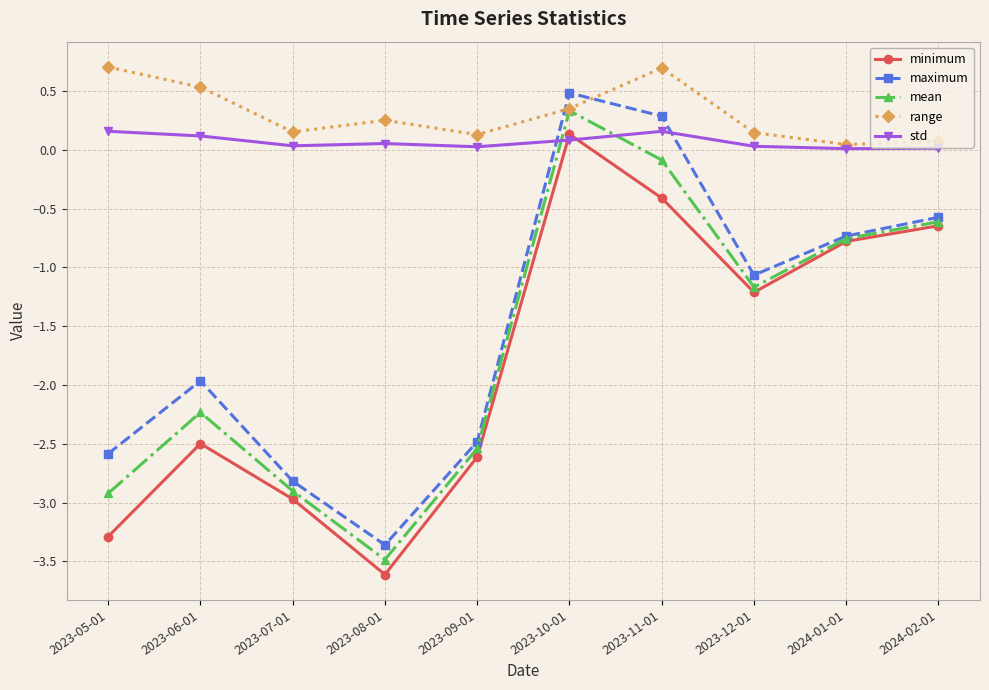

How many values in the minimum series are below -1?

6